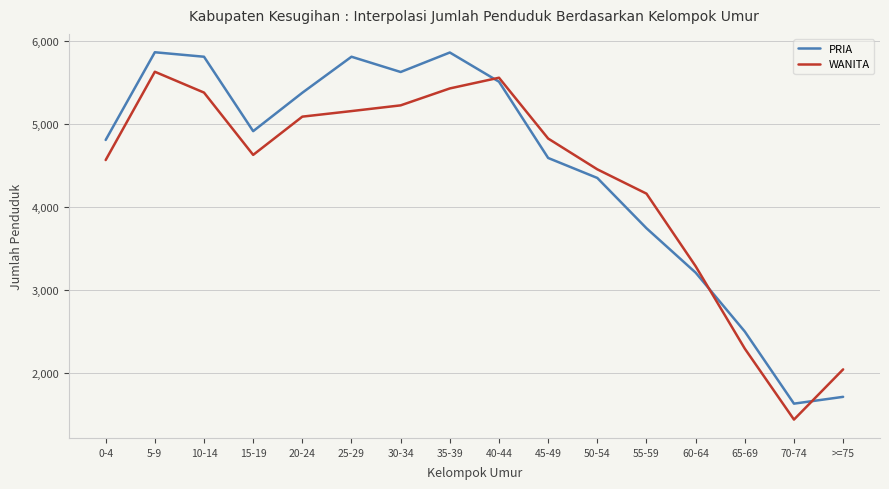

What is the sum of the PRIA values at 25-29 and 65-69?

8320